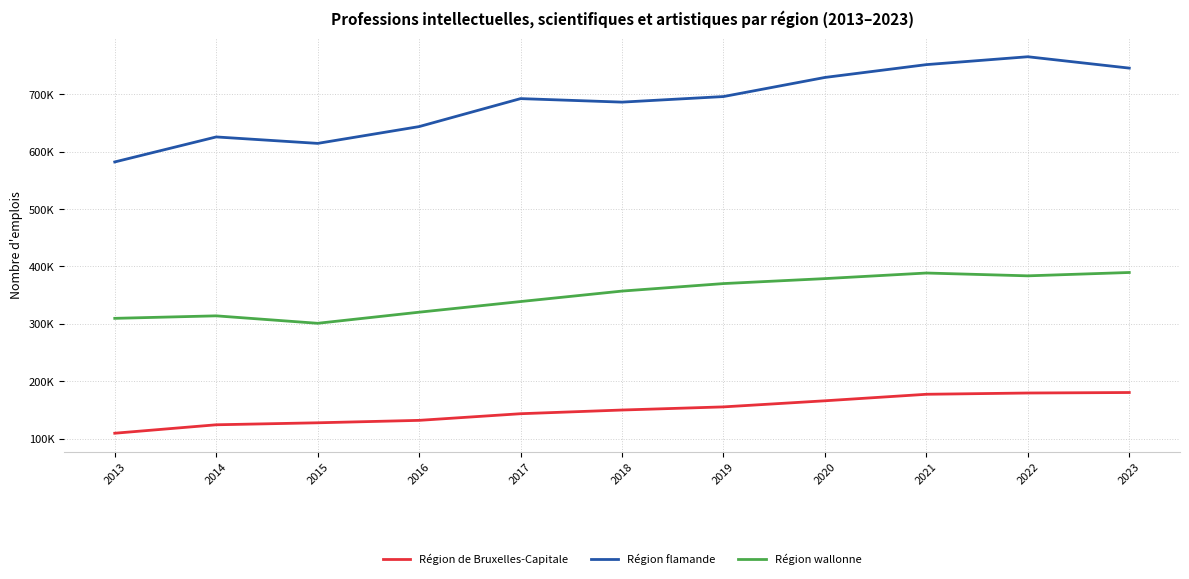

What are all the series names shown in the legend?

Région de Bruxelles-Capitale, Région flamande, Région wallonne